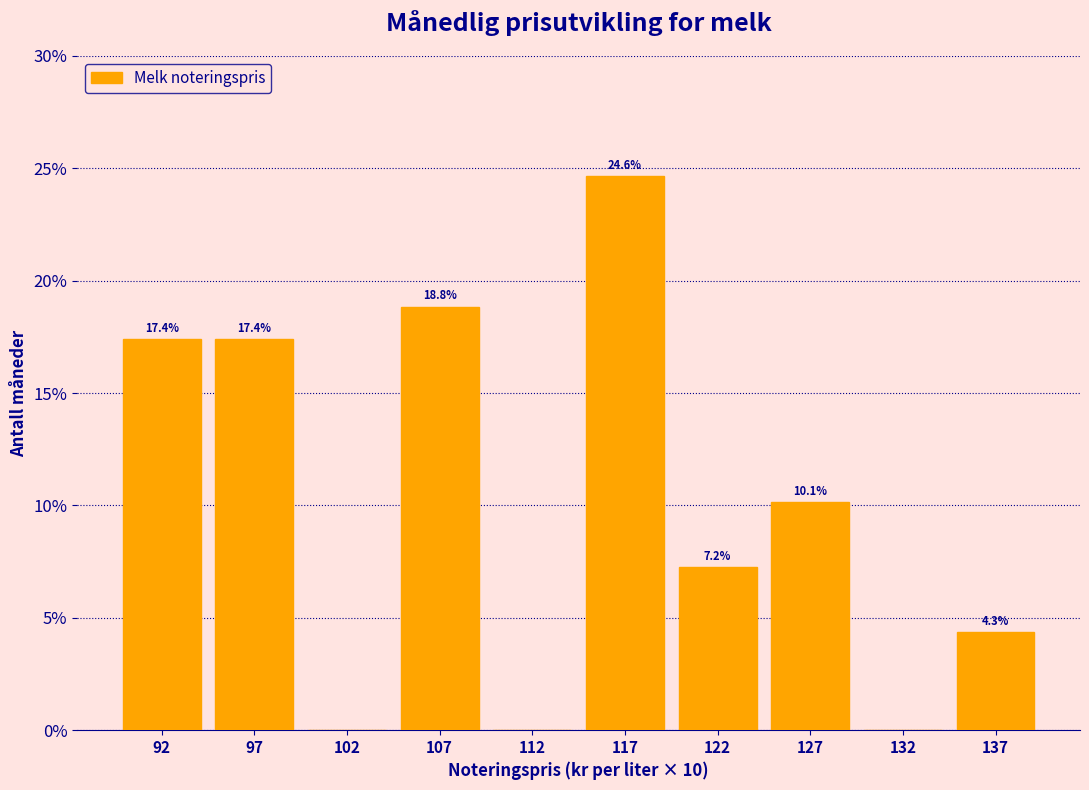

Over which range of the x-axis is the bar tallest?

115 to 120